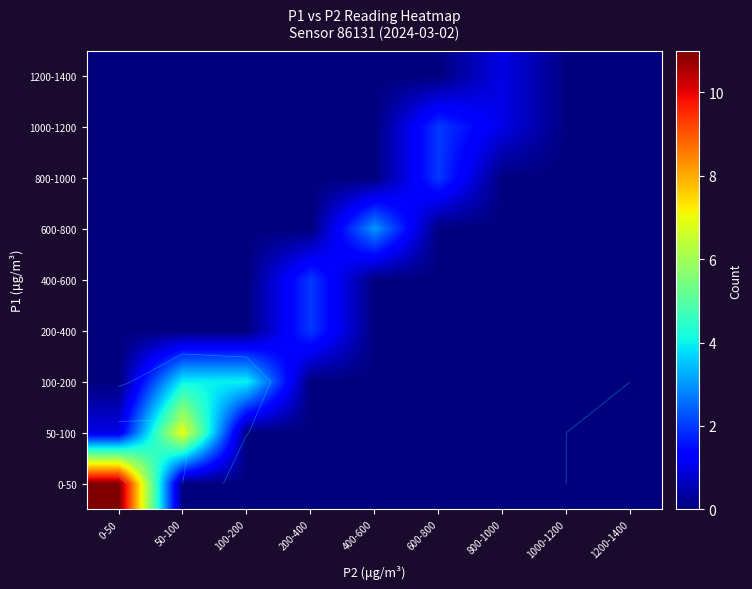

What is the difference between the highest and lowest values at 100-200?

4